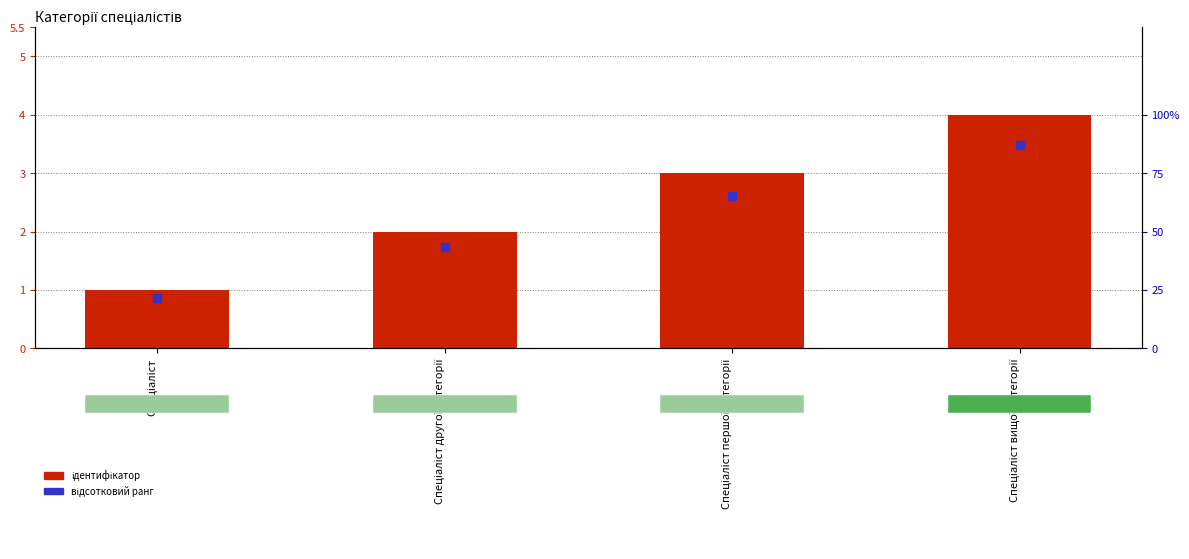

What is the ratio of the value at Спеціаліст вищої категорії to the value at Спеціаліст першої категорії?

1.3